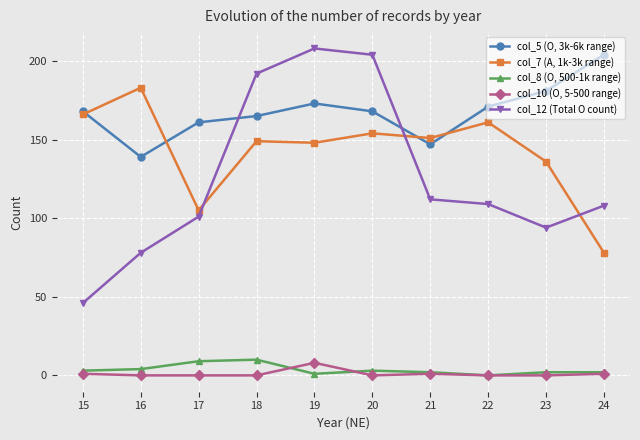

At how many categories does at least one series exceed 2?

10